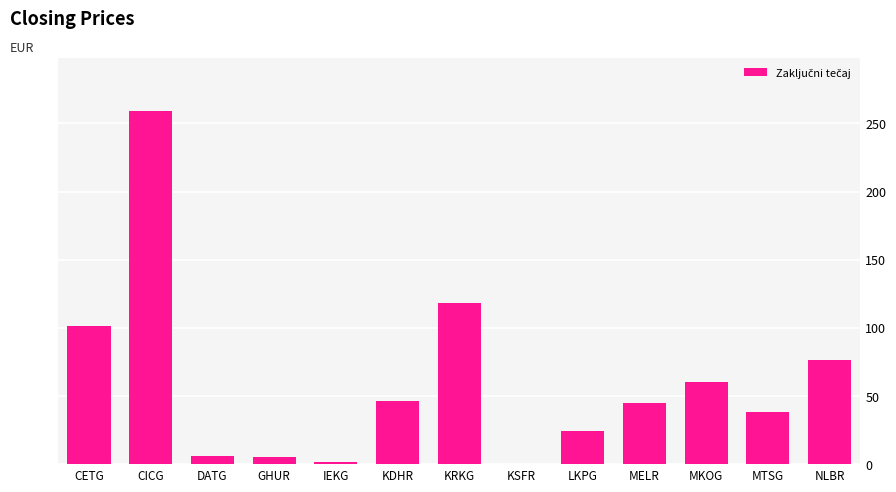

What is the greatest value displayed?

259.0